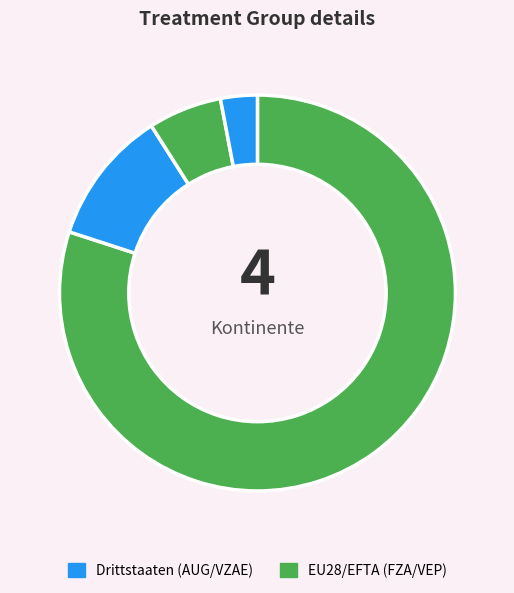

Count the number of slices in the pie.

4